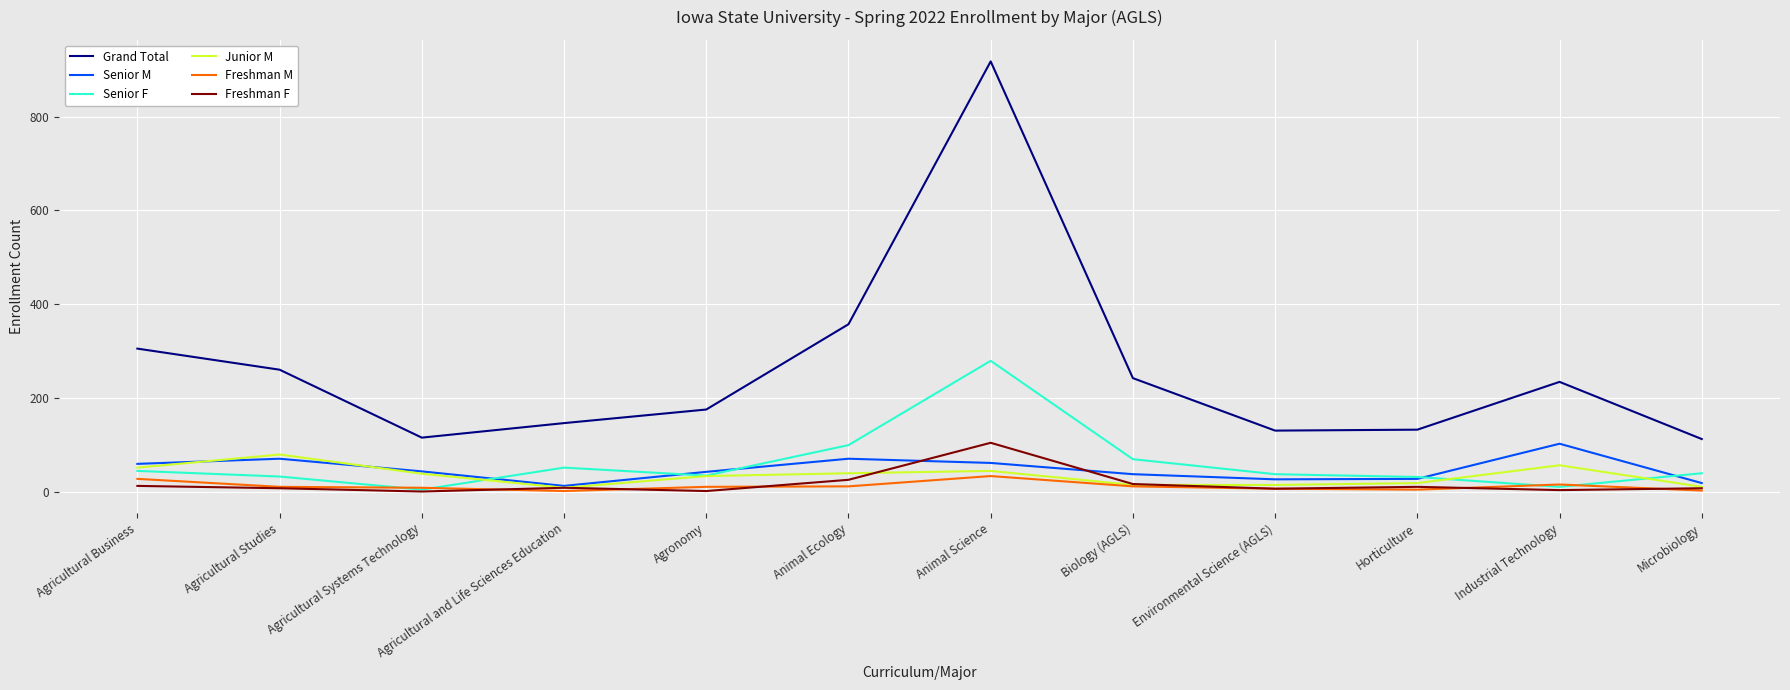

Where does the Freshman F series first go above 8?

Agricultural Business